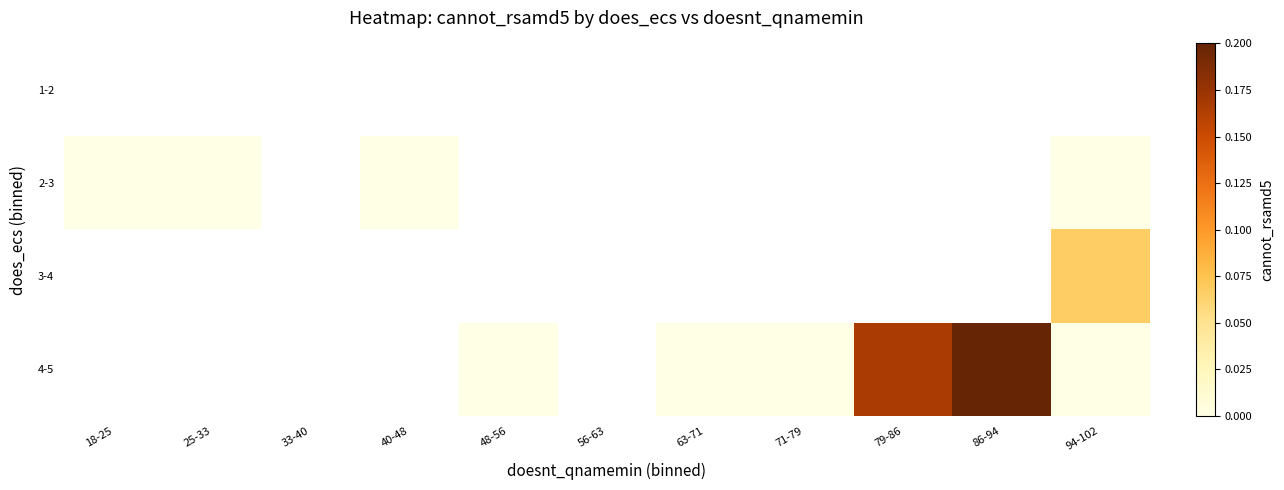

Is the value of 3-4 at 56-63 greater than the value of 4-5 at 48-56?

No